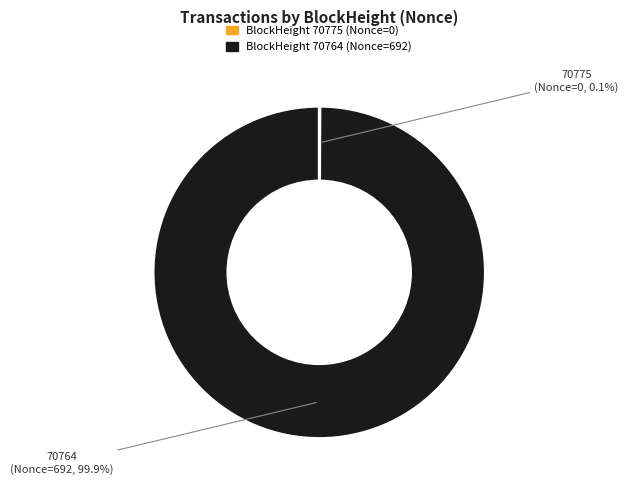

Is there any slice that represents more than half of the pie?

Yes